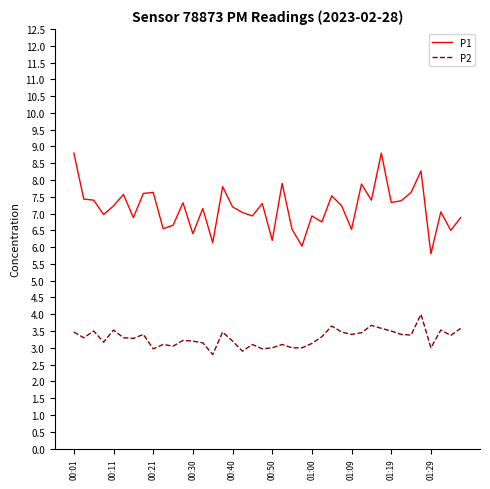

List the series in order of their overall mean, lowest first.

P2, P1